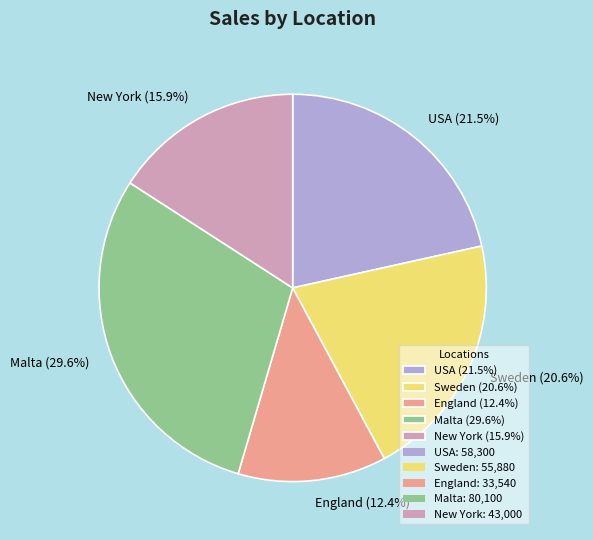

Which slice is the largest?

Malta (29.6%)